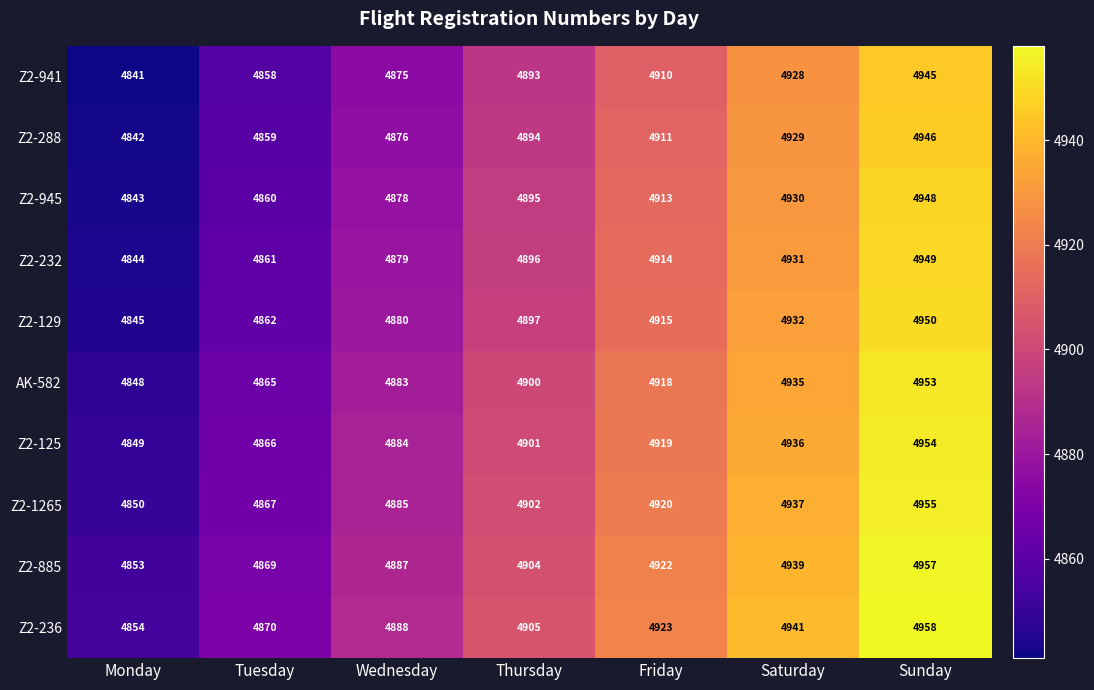

List the series in order of their peak value, highest first.

Z2-236, Z2-885, Z2-1265, Z2-125, AK-582, Z2-129, Z2-232, Z2-945, Z2-288, Z2-941